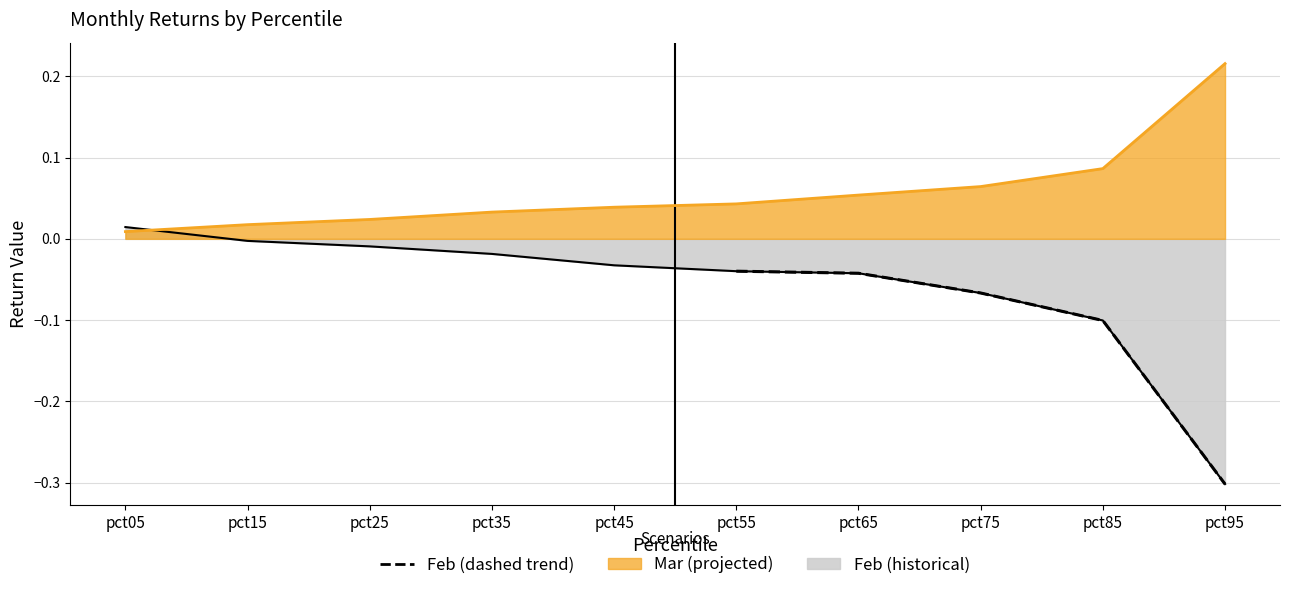

Count the number of categories in the chart.

10